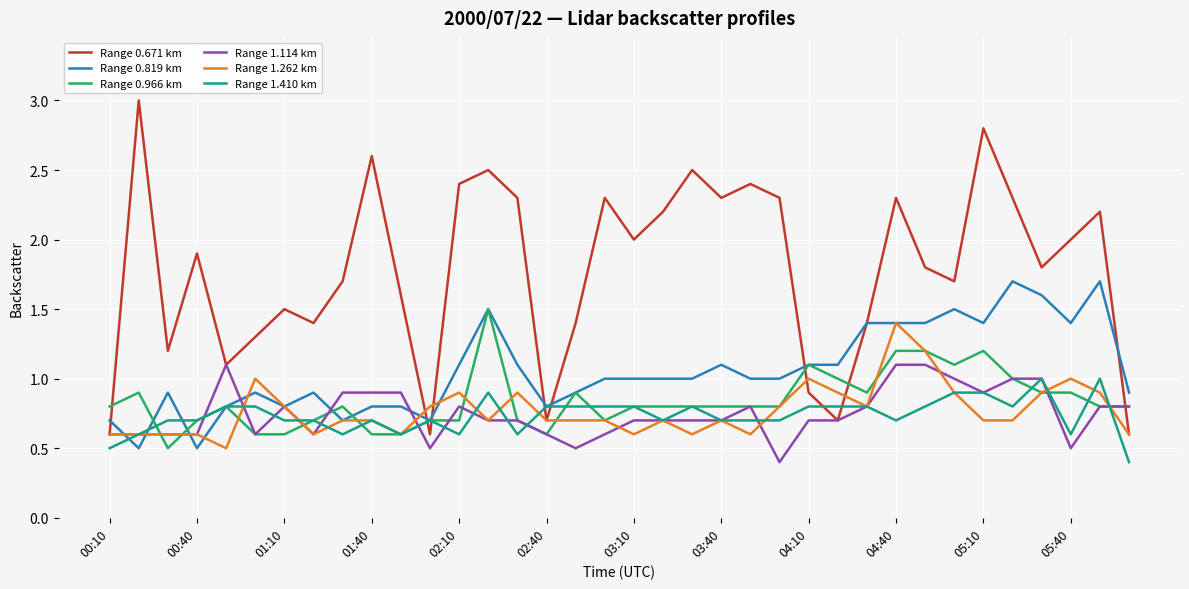

Which series has the largest total across all categories?

Range 0.671 km